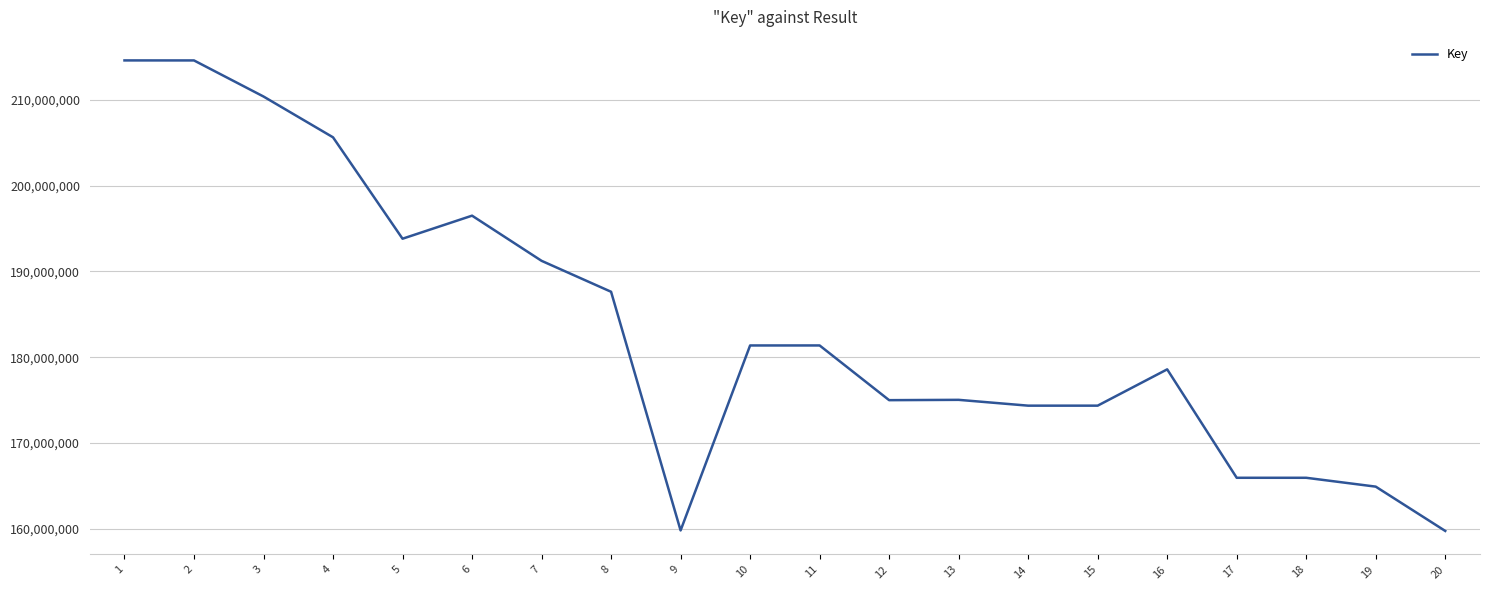

What is the difference between the maximum and minimum values?

54821089